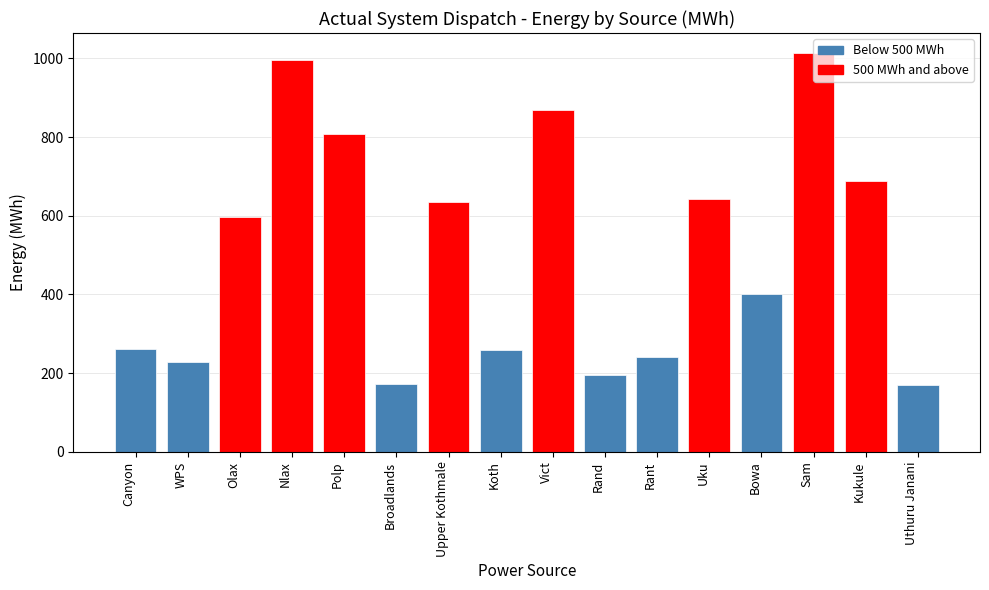

True or false: the data shows 172.5 at Broadlands.

True